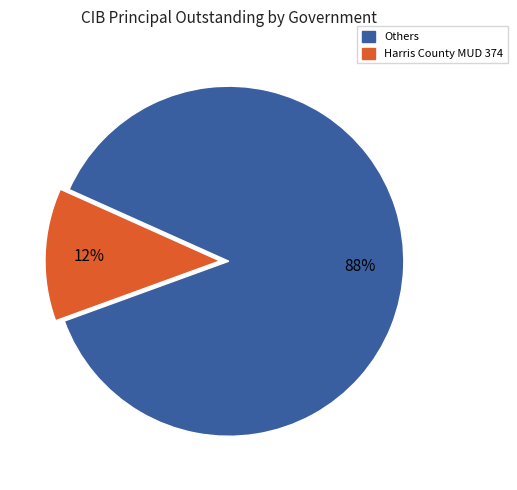

Is there any slice that represents more than half of the pie?

Yes